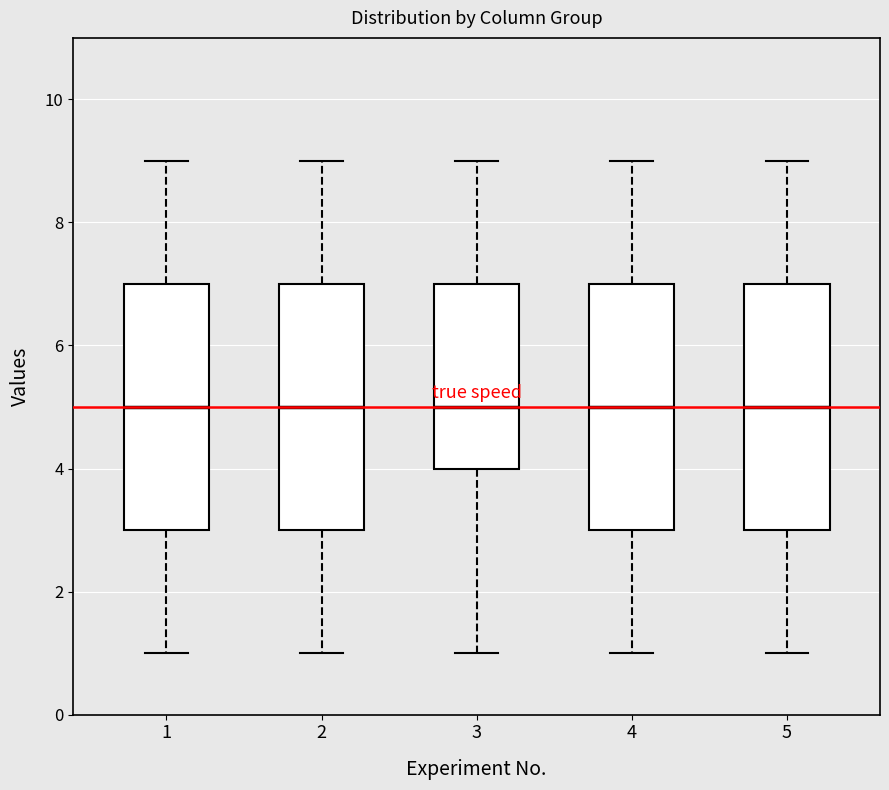

Reading left to right, read every box against the y-axis: the position of its median line, the range the box covers, and the ends of its whiskers. The values are not printed on the chart, so give them approximately, as read against the axis.

1: median 5, box 3 to 7, whiskers 1 to 9
2: median 5, box 3 to 7, whiskers 1 to 9
3: median 5, box 4 to 7, whiskers 1 to 9
4: median 5, box 3 to 7, whiskers 1 to 9
5: median 5, box 3 to 7, whiskers 1 to 9